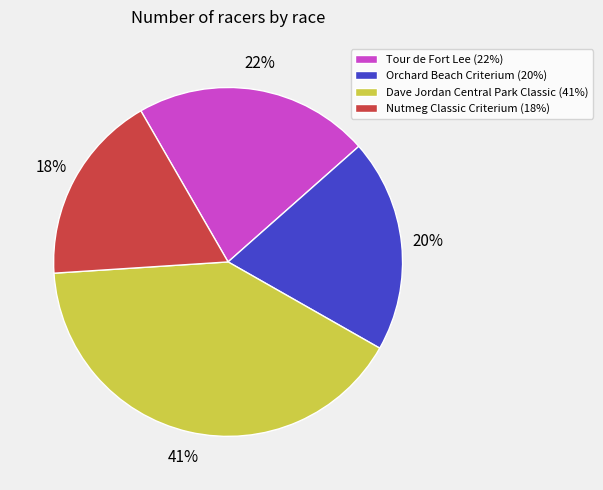

Is the sum of Dave Jordan Central Park Classic (41%) and Tour de Fort Lee (22%) greater than half?

Yes